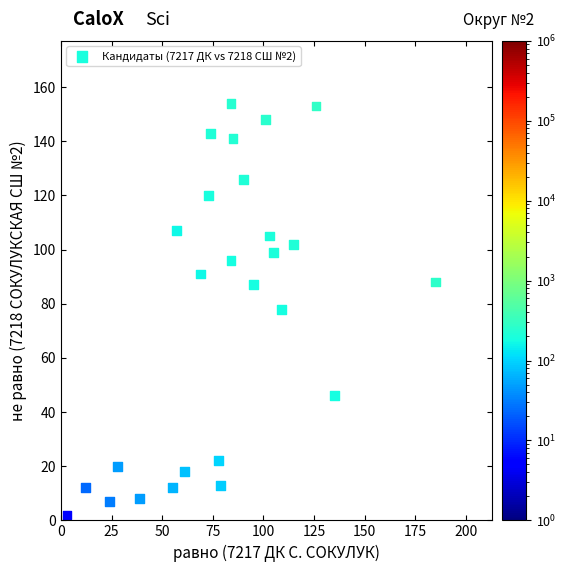

What is the range of X values (max minus min)?

182